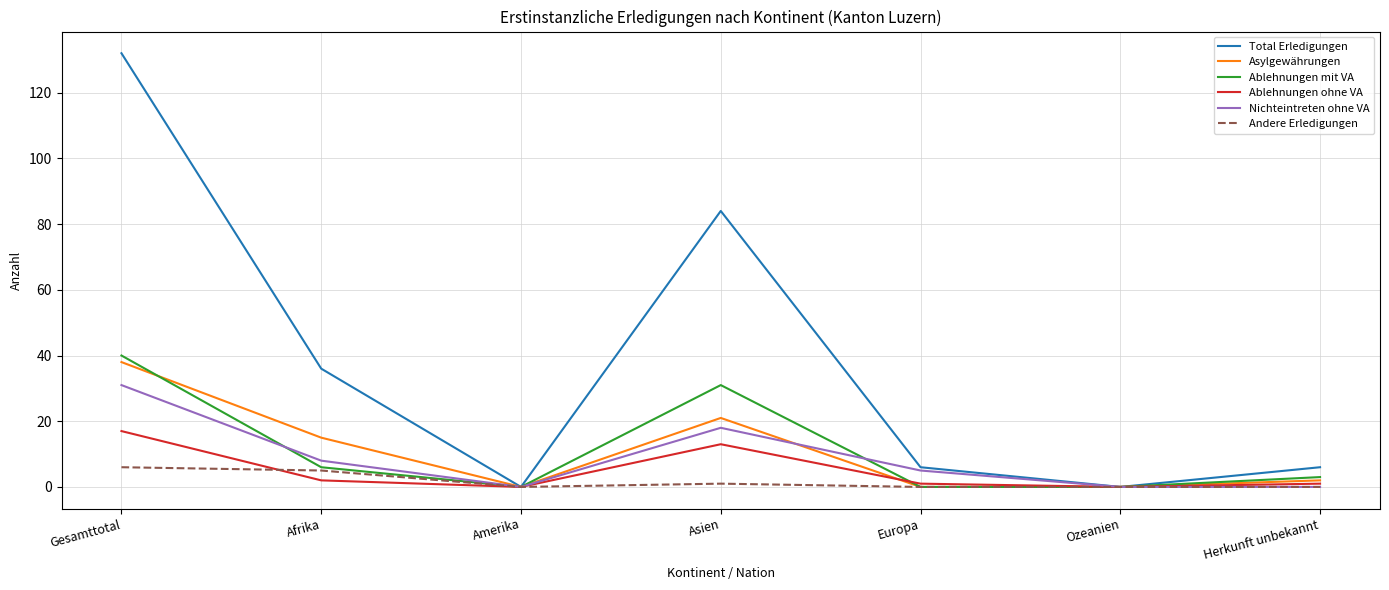

Which category has the highest value across all series?

Gesamttotal